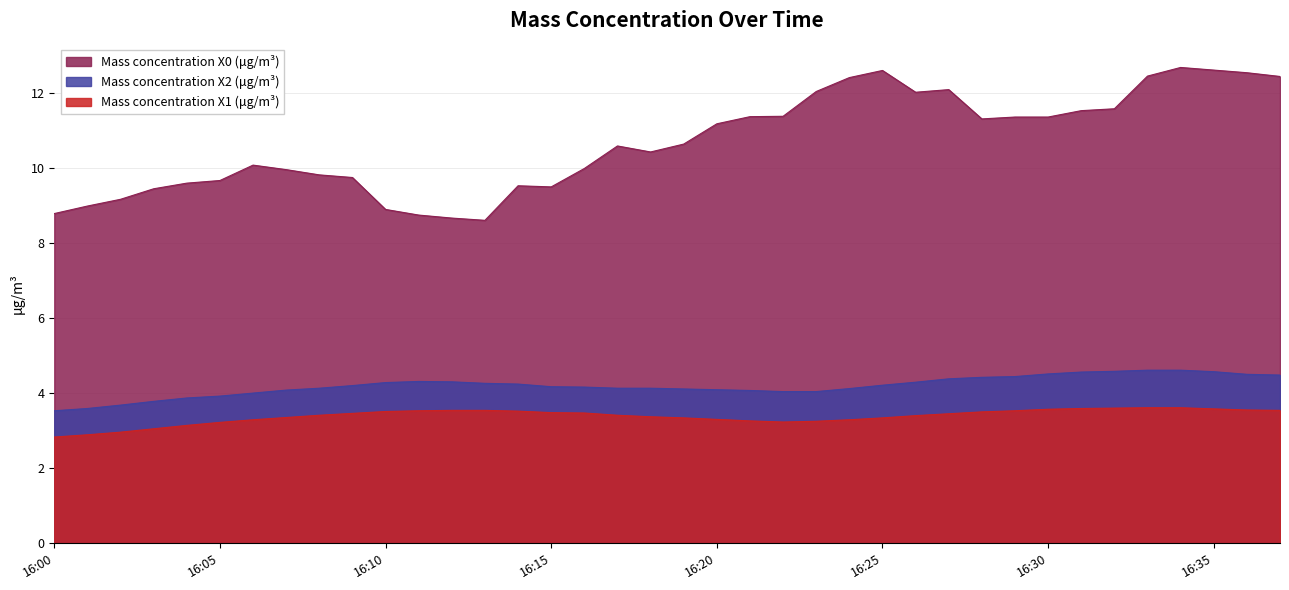

Which has a higher value, 2022-12-04 16:31 or 2022-12-04 16:29?

2022-12-04 16:31